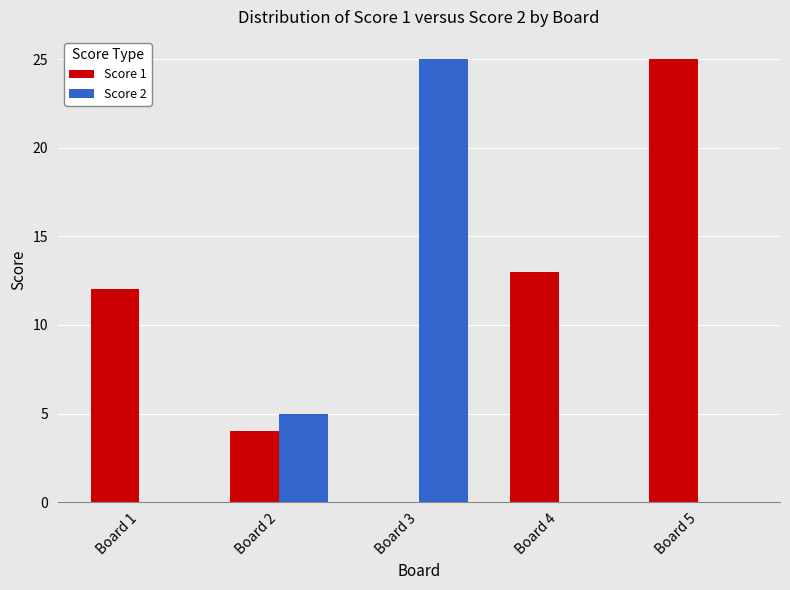

What is the highest value of the Score 1 series?

25